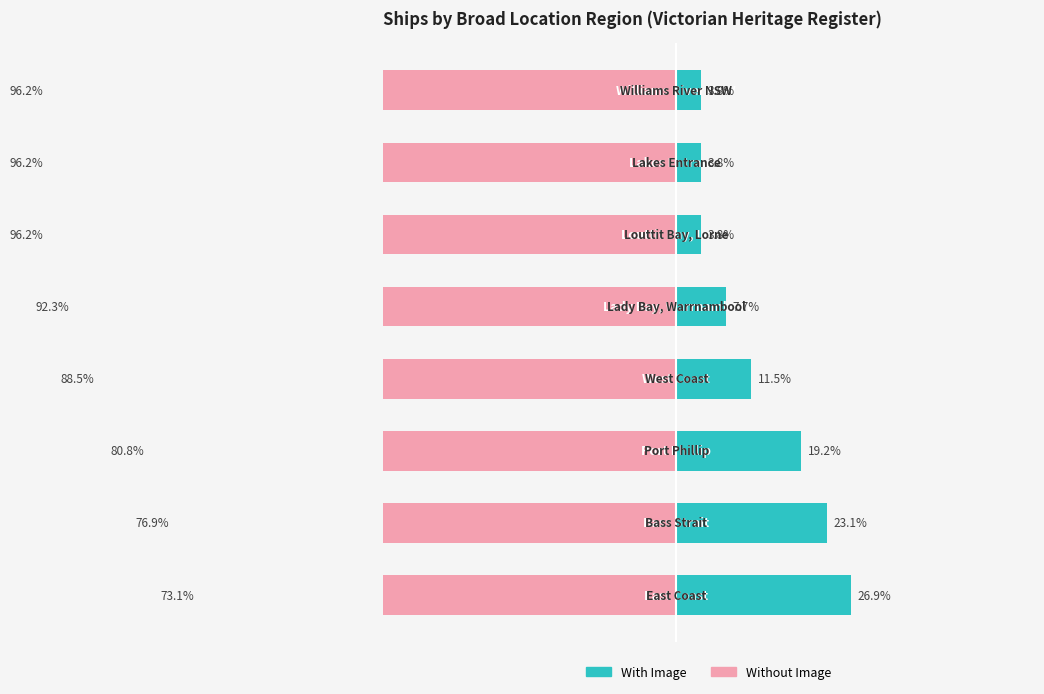

Between 1 and 5, which series saw the biggest shift?

With Image